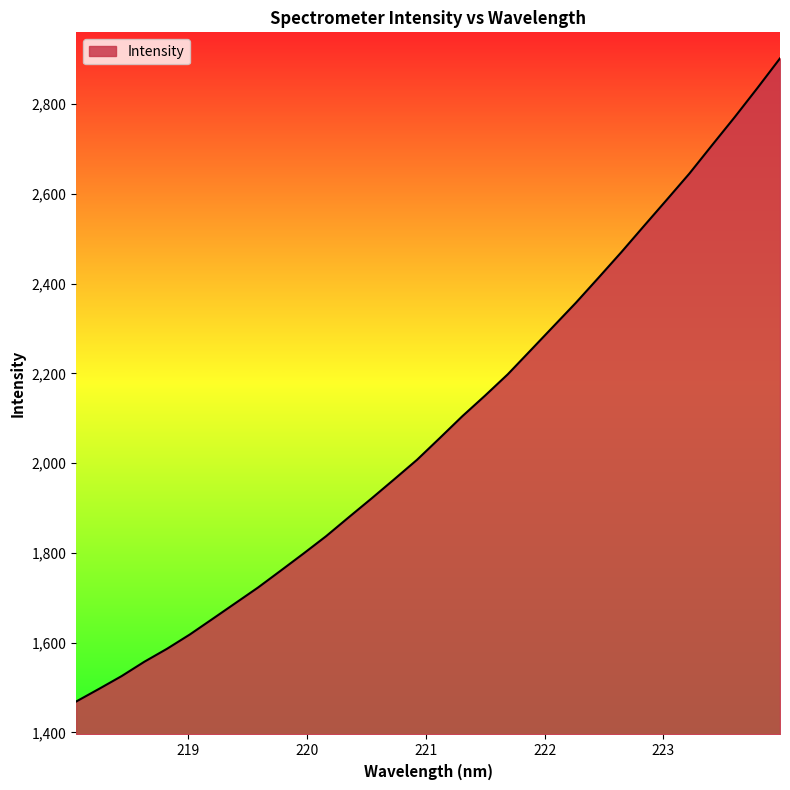

What is the greatest value displayed?

2901.9